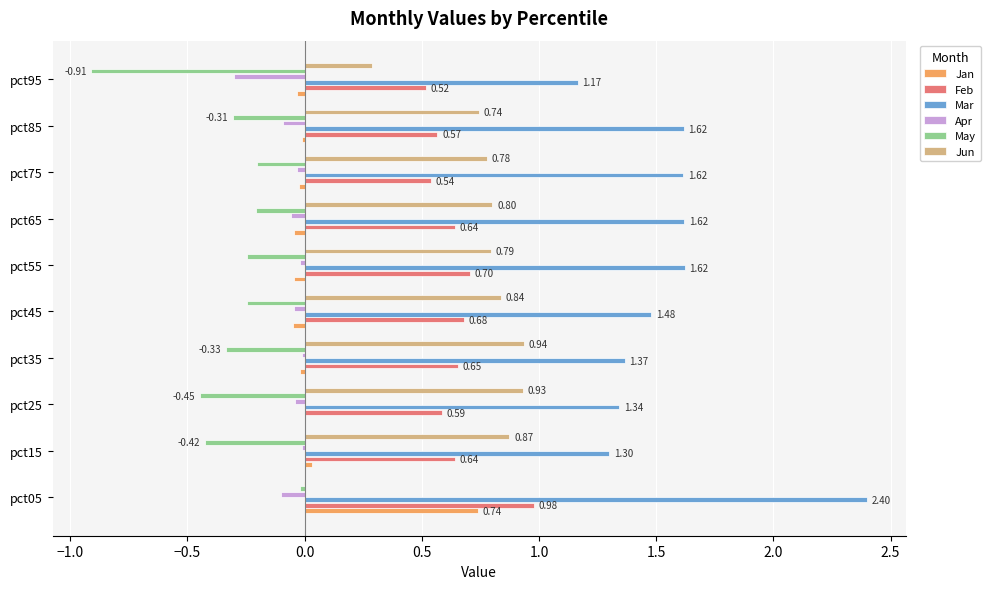

Is the value of Feb at pct65 greater than the value of Apr at pct35?

Yes